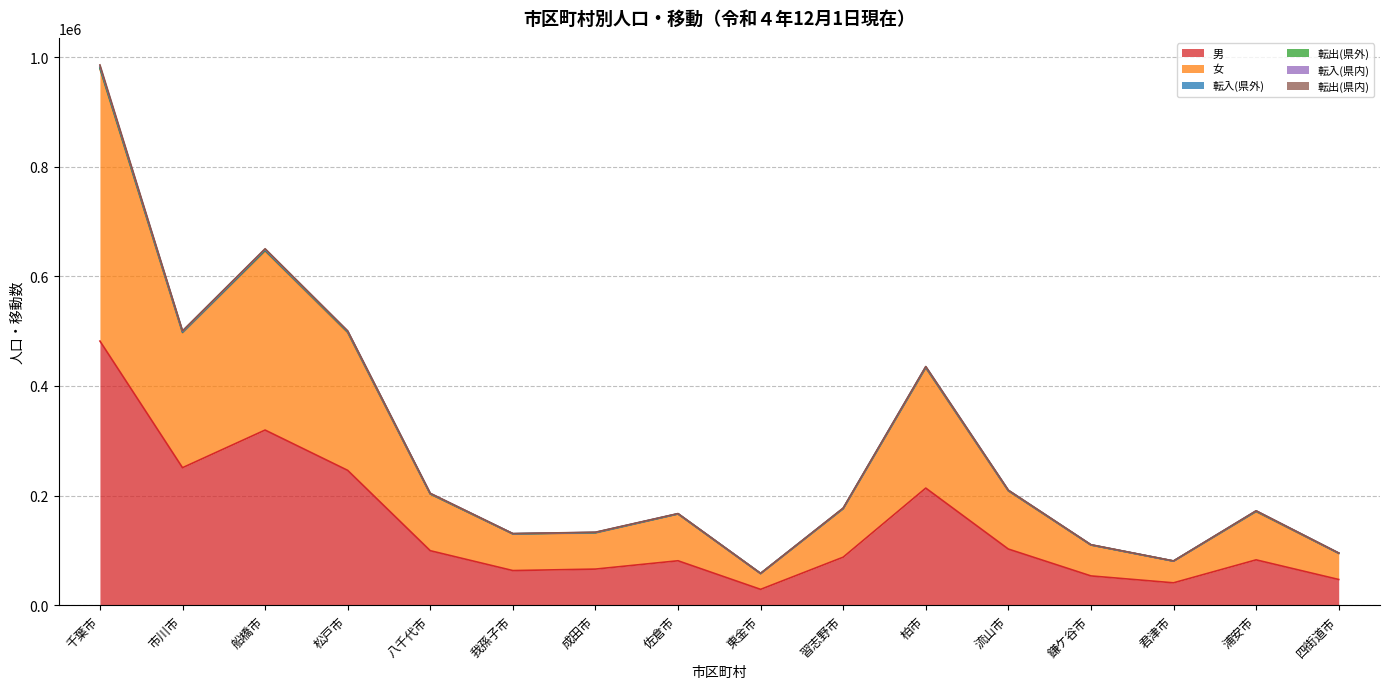

The value of 転入(県内) at 船橋市 is 969. True or false?

True